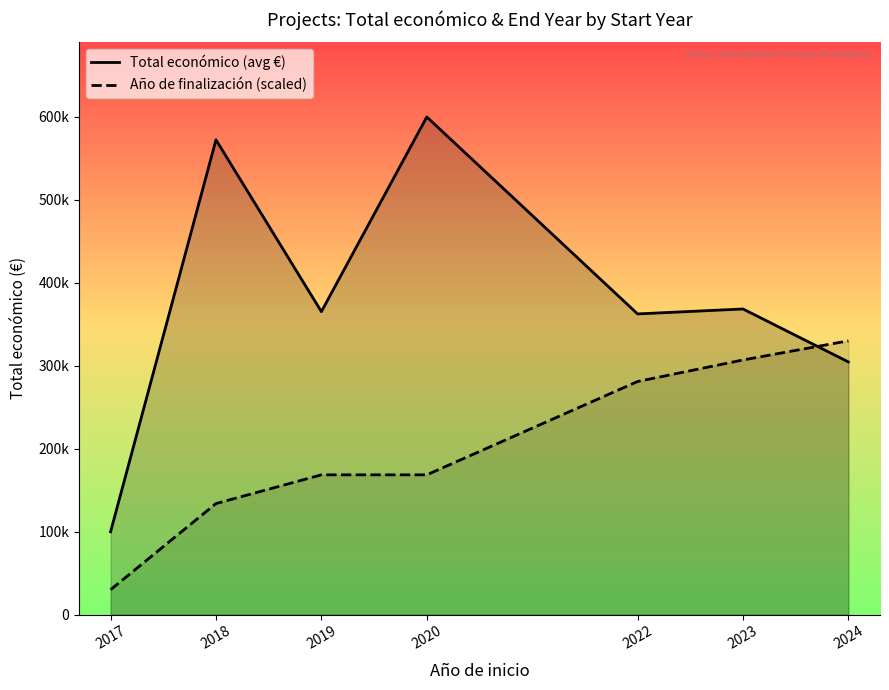

The value of Año de finalización (scaled) at 2019 is 48229.6. True or false?

False